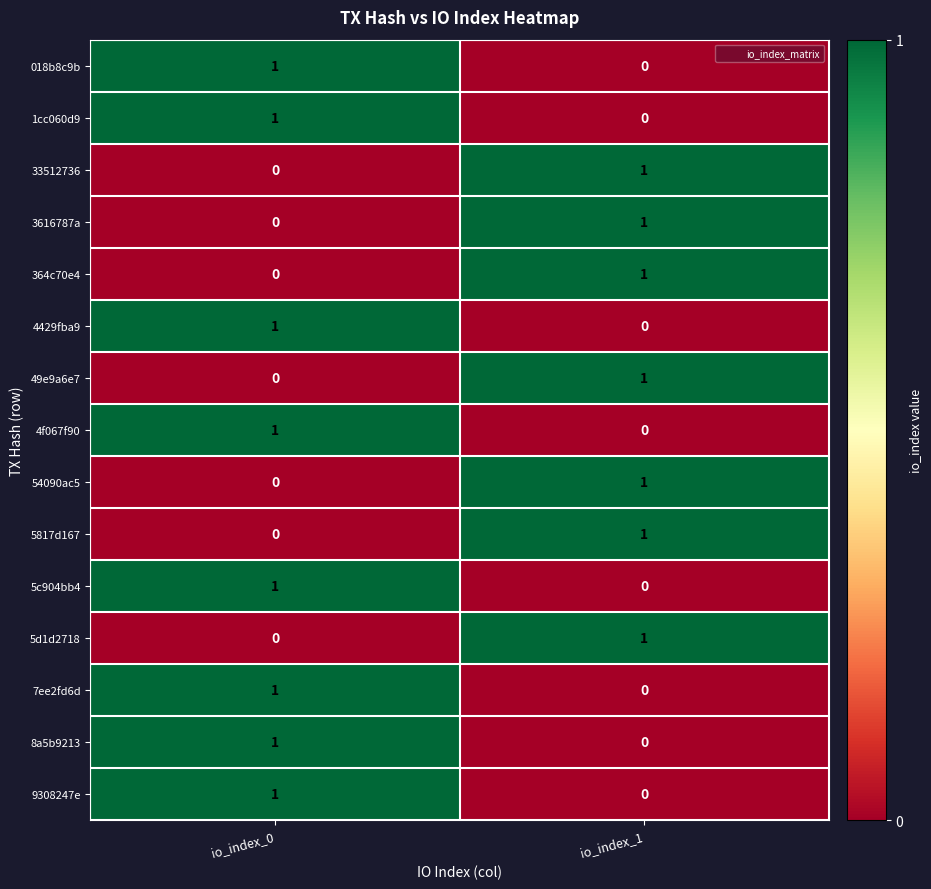

The 8a5b9213 series shows 1 at io_index_1. True or false?

False